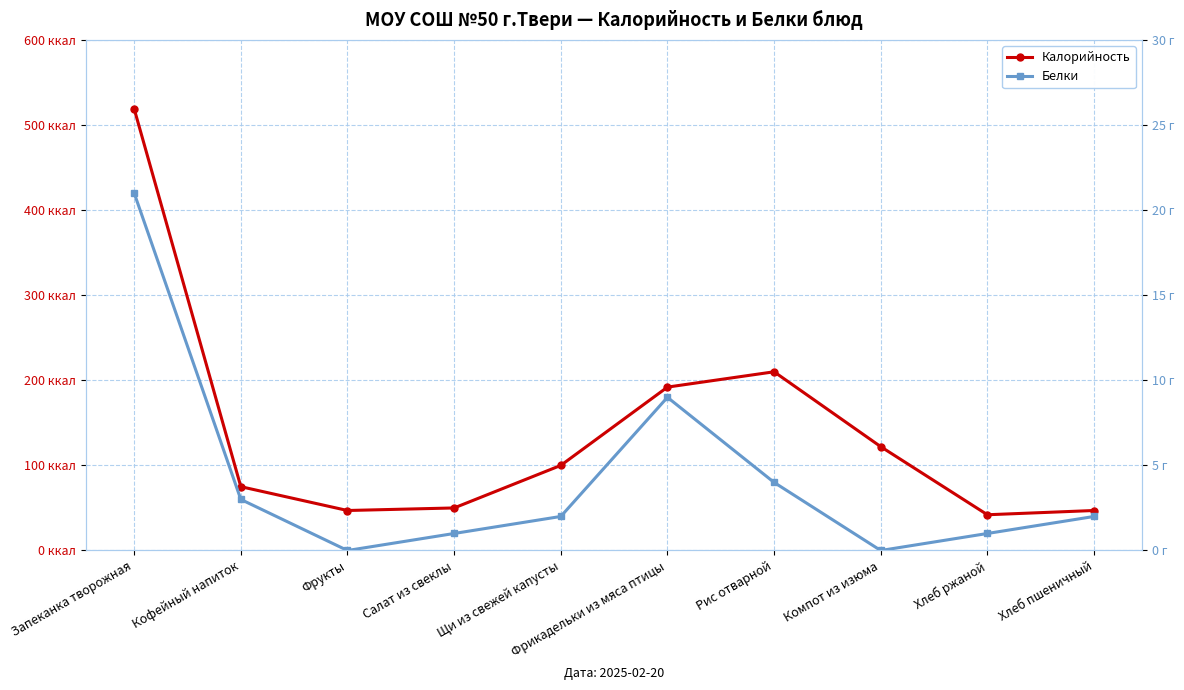

True or false: Калорийность and Белки intersect in this chart.

False